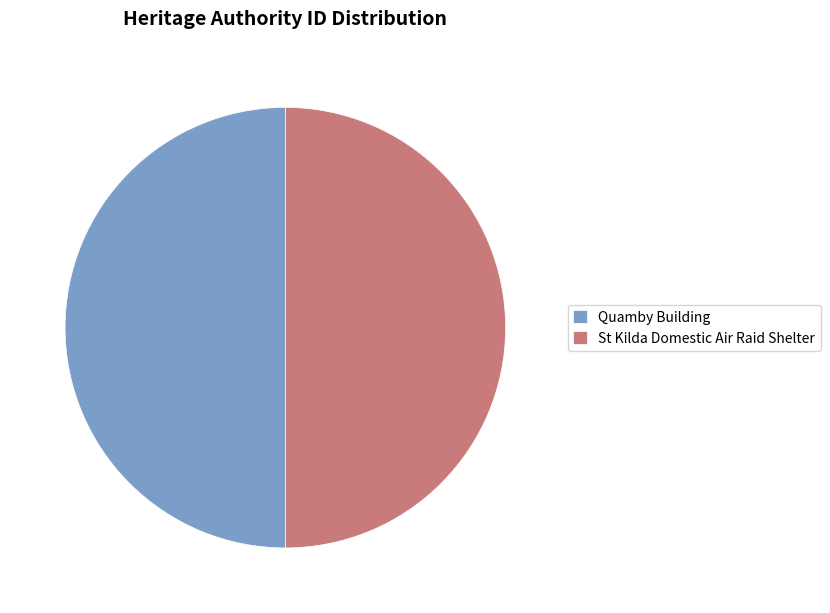

Is it true that St Kilda Domestic Air Raid Shelter is 50% of the pie?

True